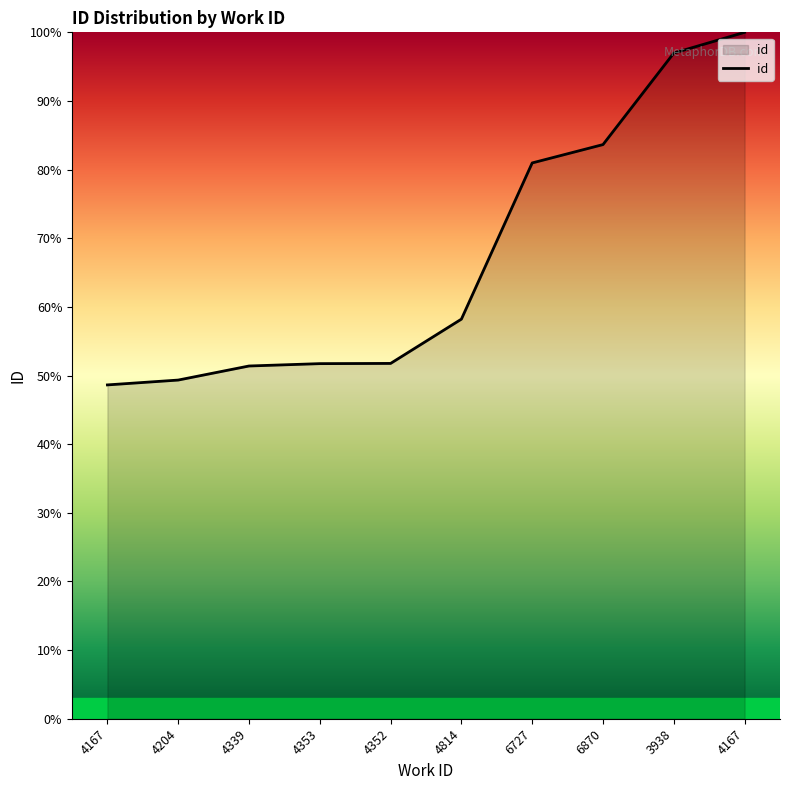

Approximately how many times larger is the value at 4167 compared to 4204?

2.0